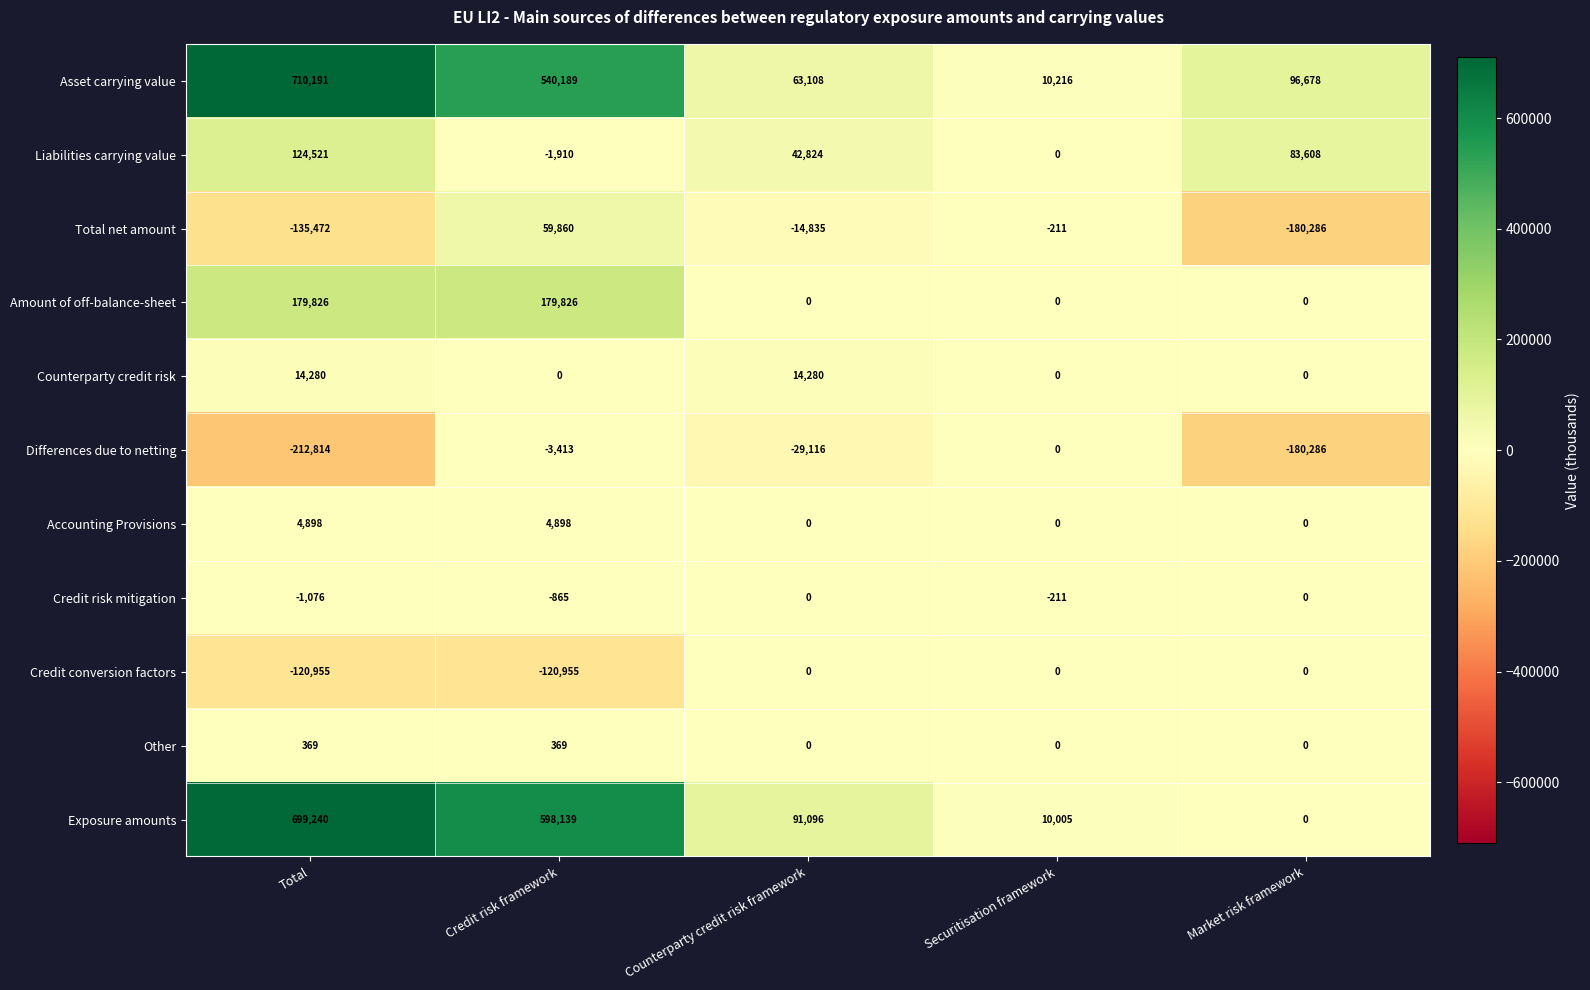

How many Accounting Provisions values are between 0 and 4898?

5